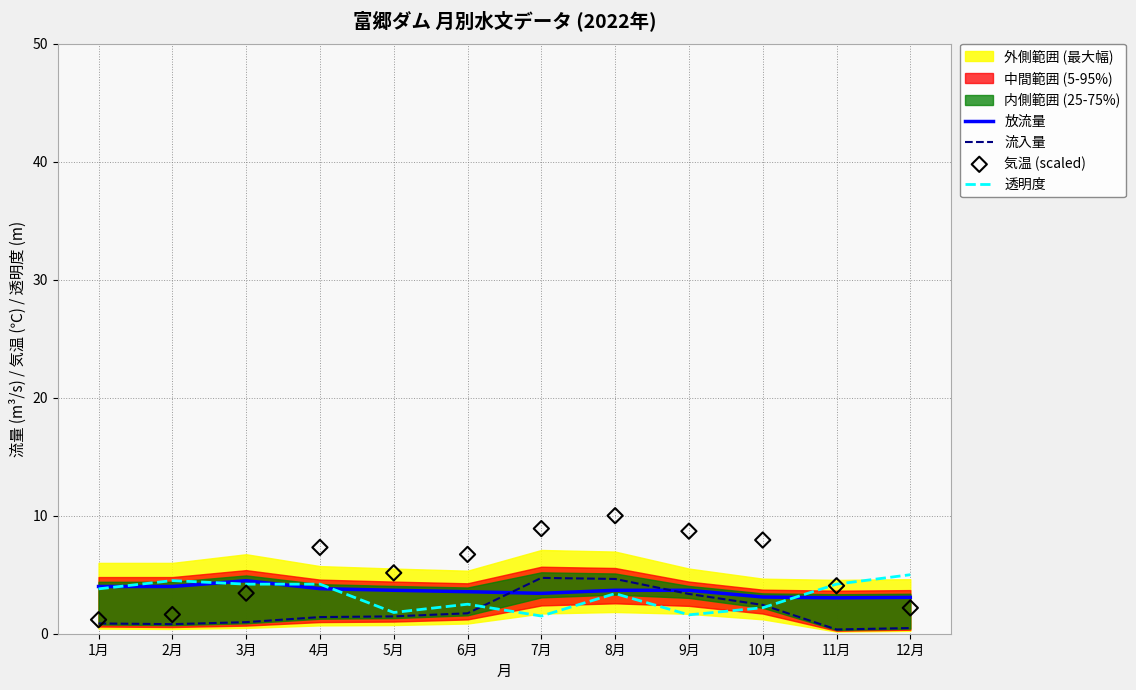

At how many categories does at least one series exceed 7?

5